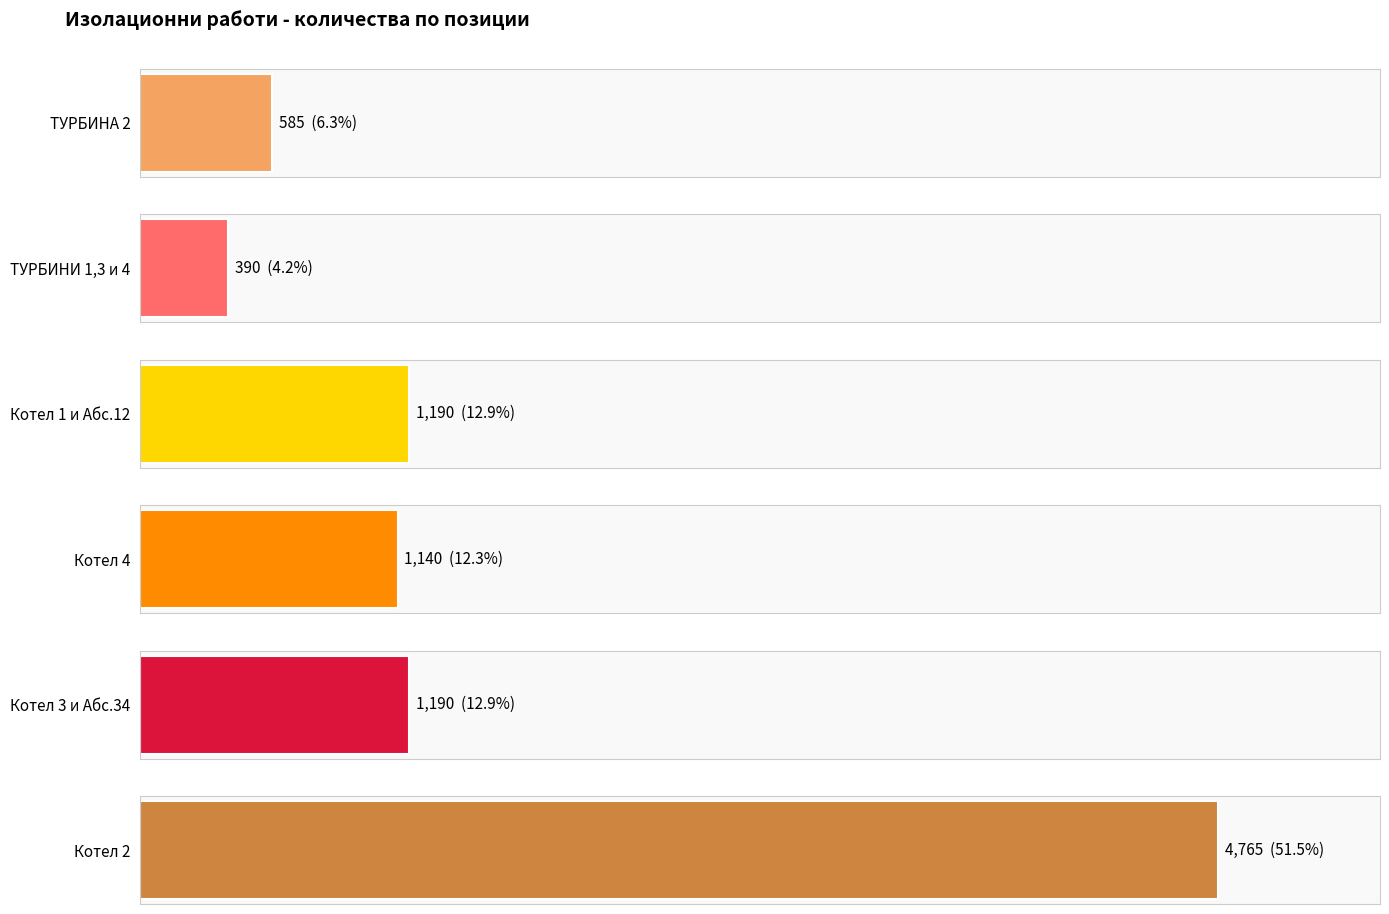

True or false: Котел 3 и Абс.34 has a value of 169 at 23.

False